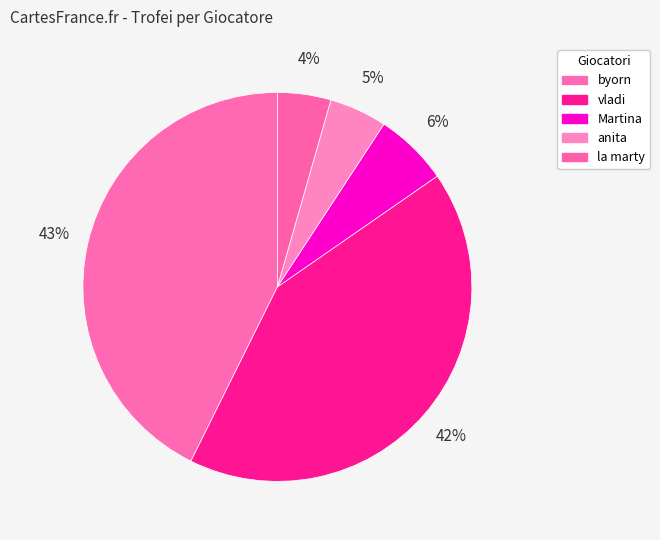

Is there a majority slice in this chart?

No